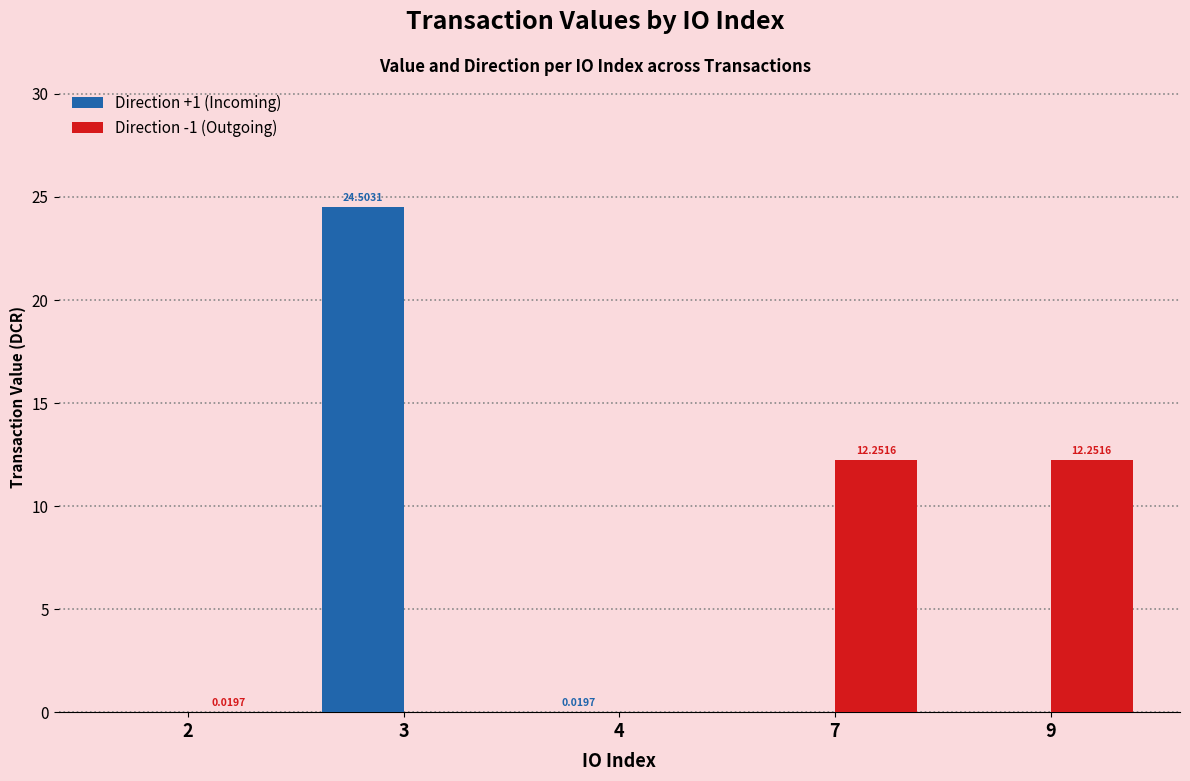

At which category is the sum across all series the highest?

3